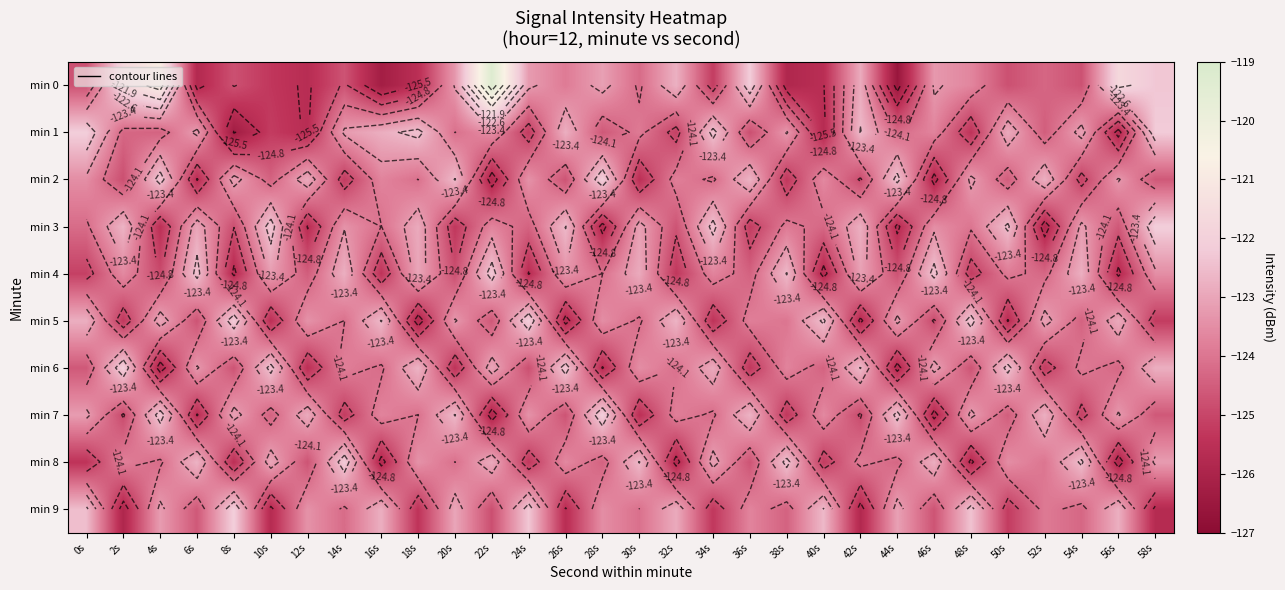

What is the difference between the maximum and minimum values in the min 7 series?

3.8